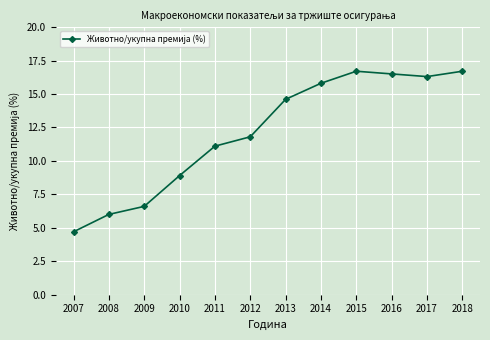

Does the chart display data point markers on the line(s)?

Yes